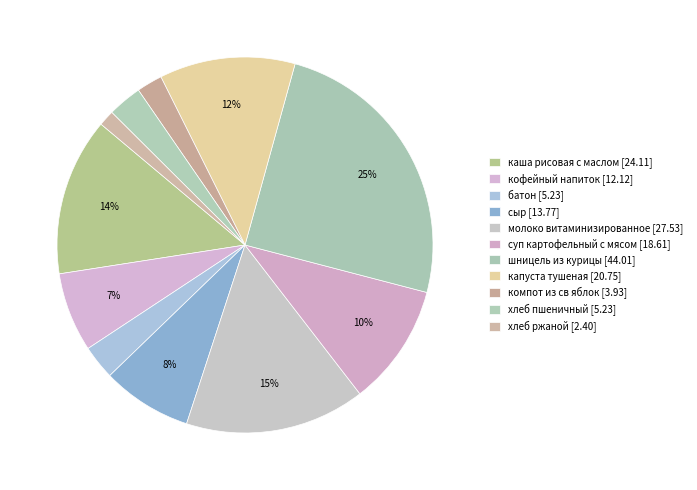

Which slice is the largest?

шницель из курицы